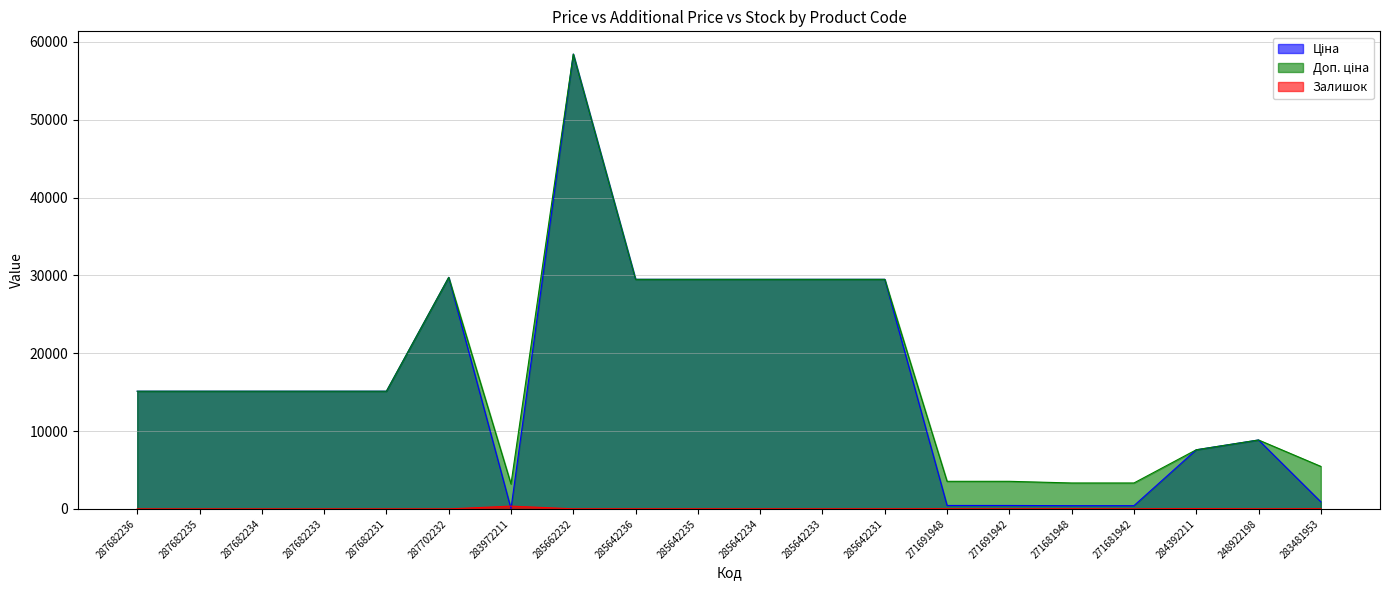

How many interior local peaks does the Ціна series have?

3